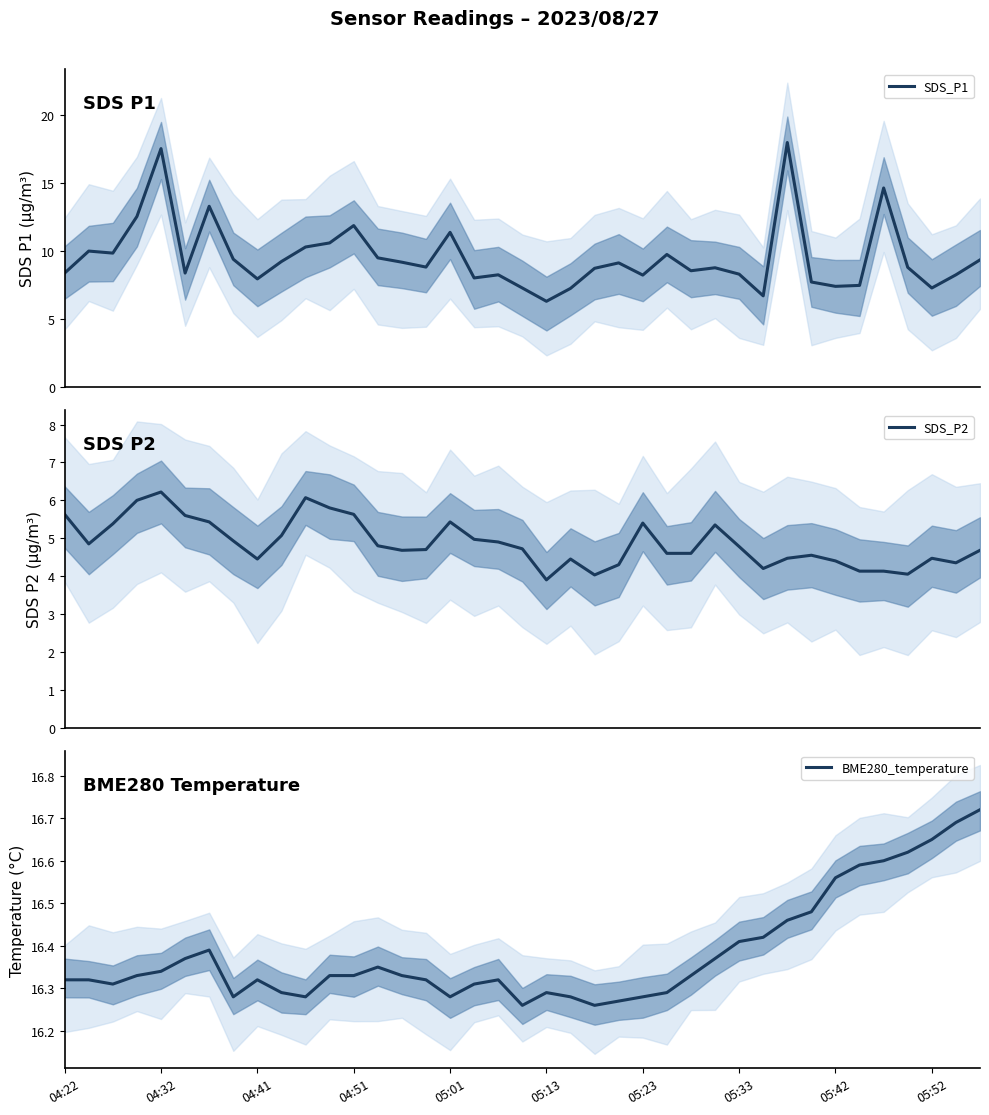

Rank the series by their maximum value, from highest to lowest.

SDS_P1, BME280_temperature, SDS_P2